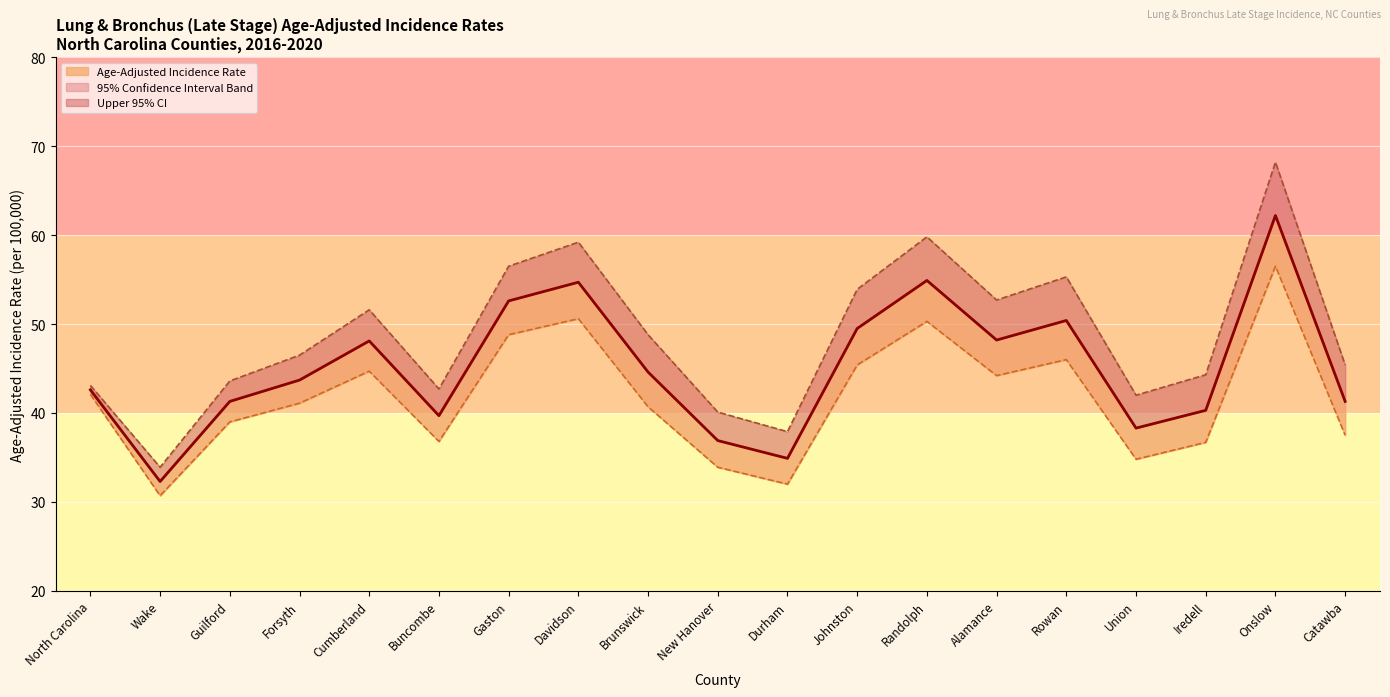

True or false: Age-Adjusted Incidence Rate has more than 1 points higher than both neighbors.

True